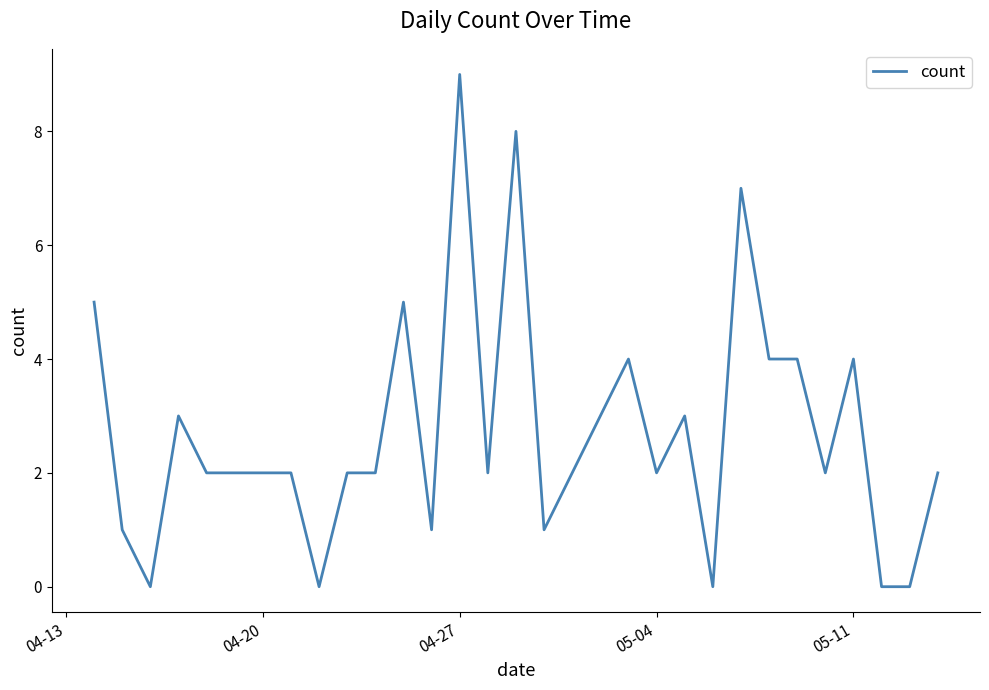

Does the chart have visible grid lines?

No